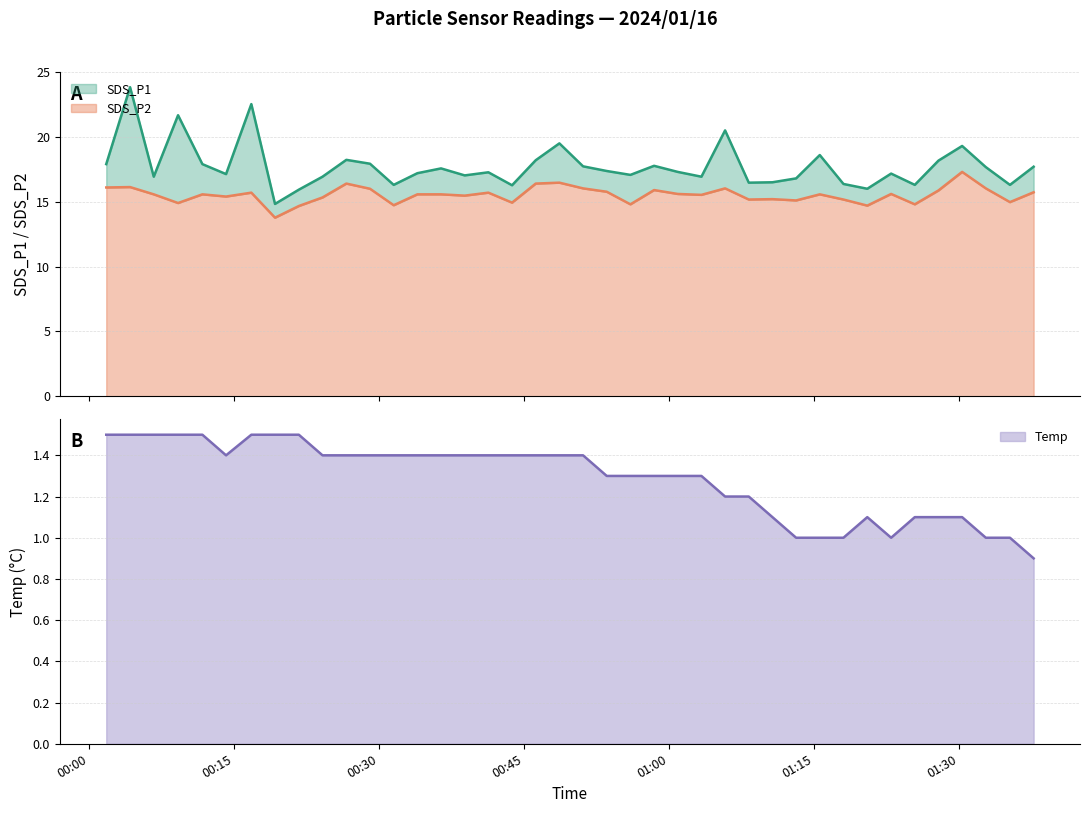

Between 2024/01/16 00:56:00 and 2024/01/16 01:35:17, which series saw the biggest shift?

SDS_P1